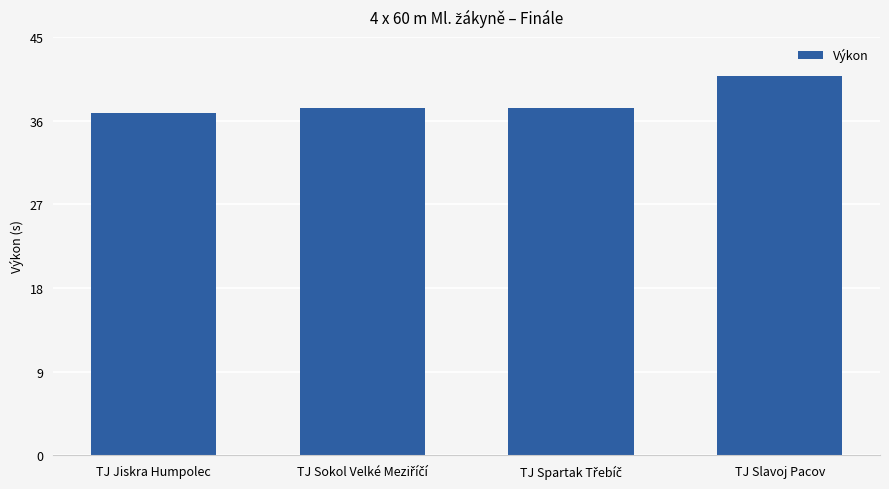

What is the minimum value shown in the chart?

36.9